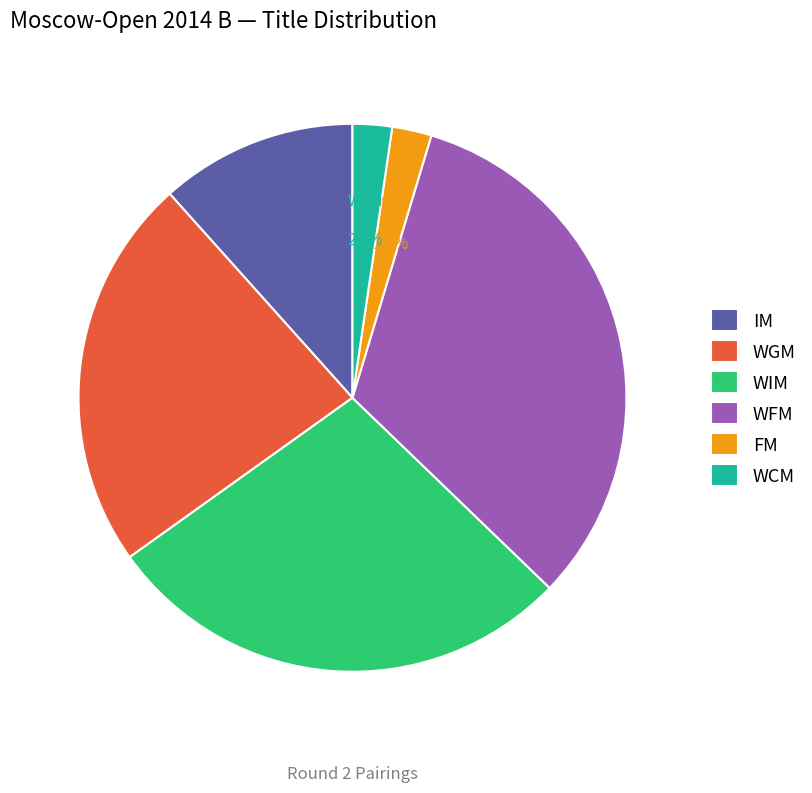

Is there a majority slice in this chart?

No